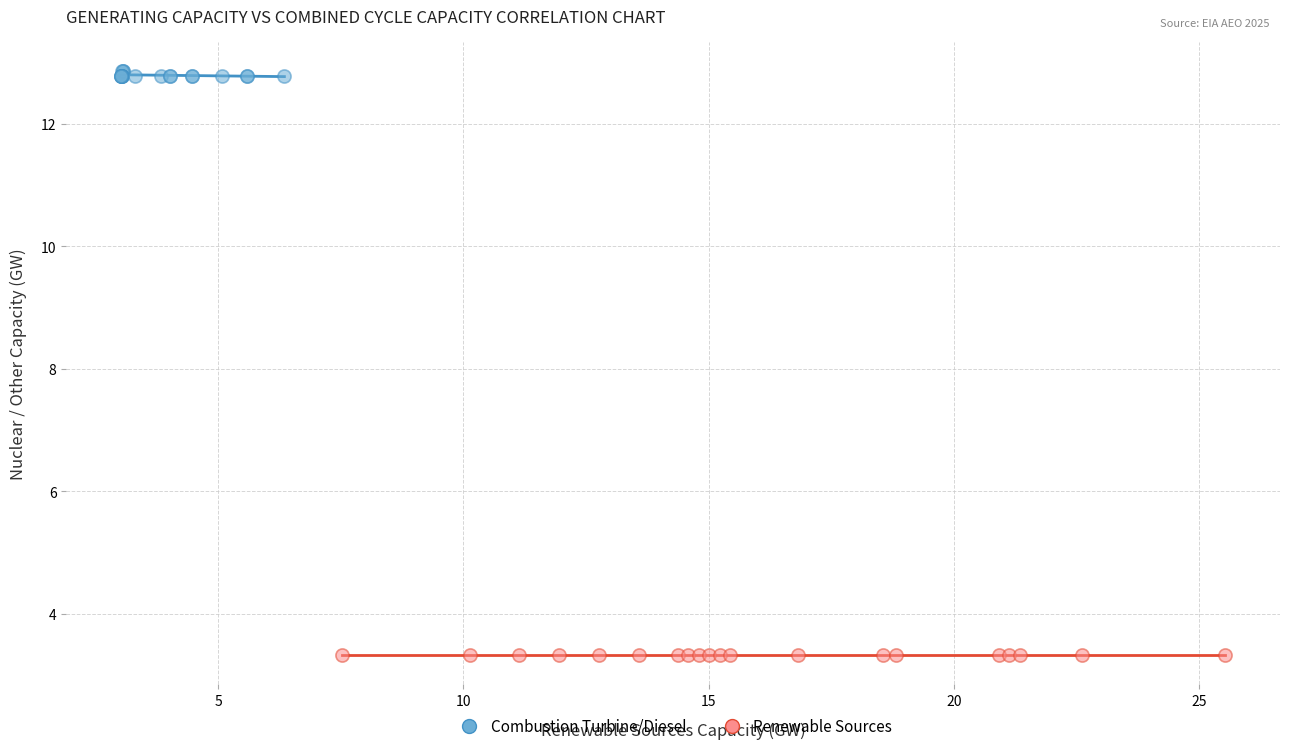

Which series reaches the maximum Y coordinate?

Combustion Turbine/Diesel